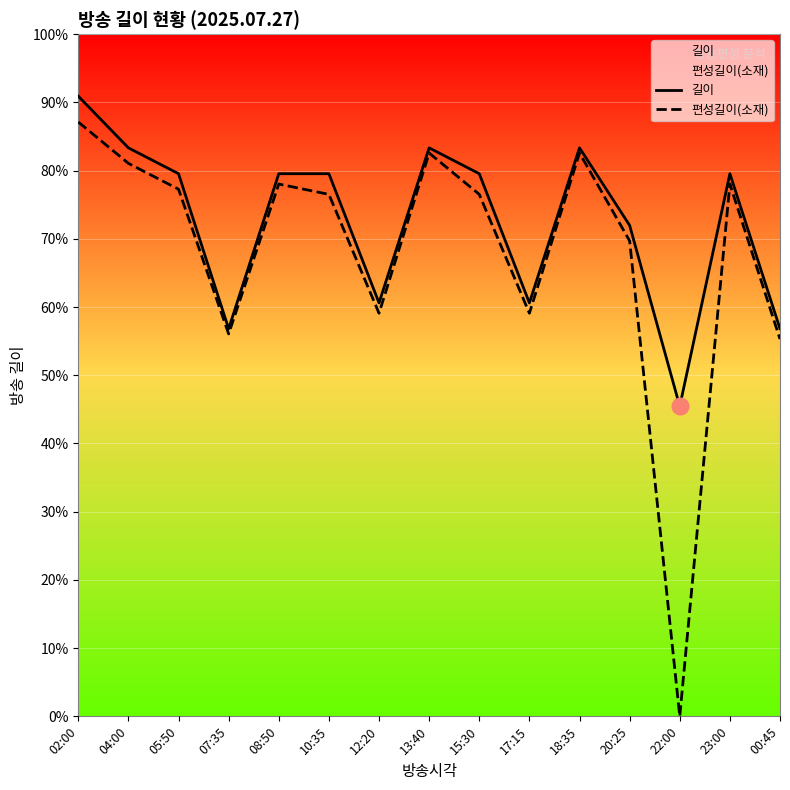

Which has a higher value, 12:20 or 18:35?

18:35